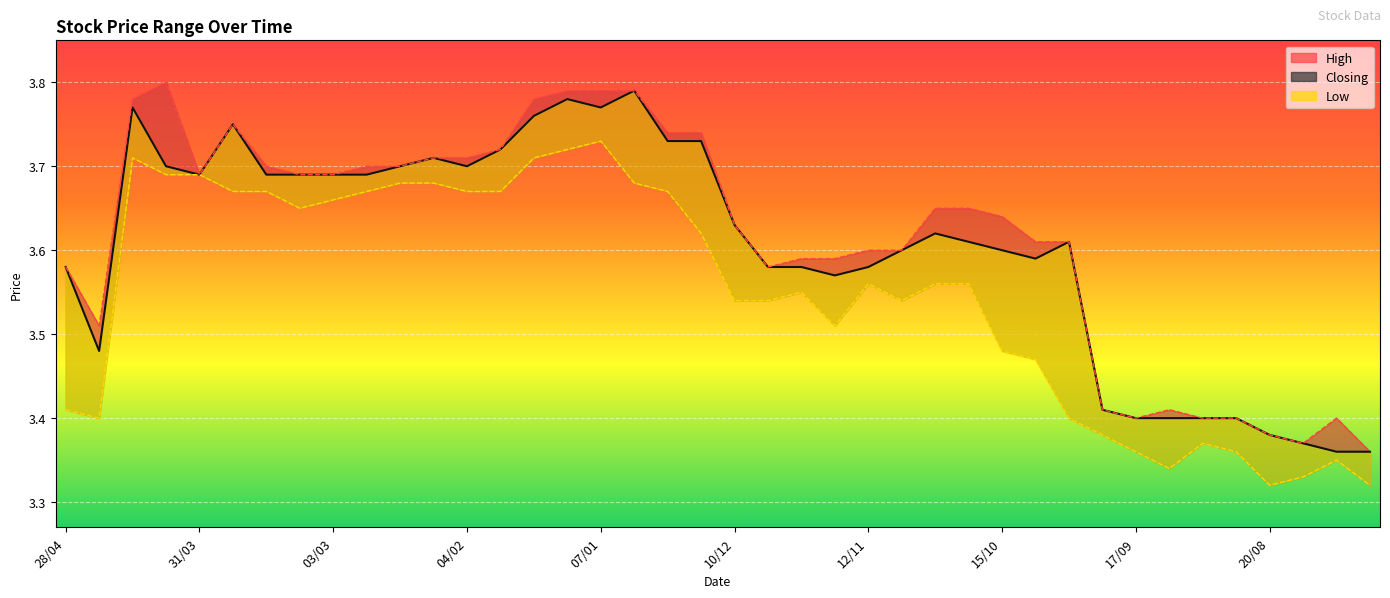

Where is the data nearest to the value 3?

38